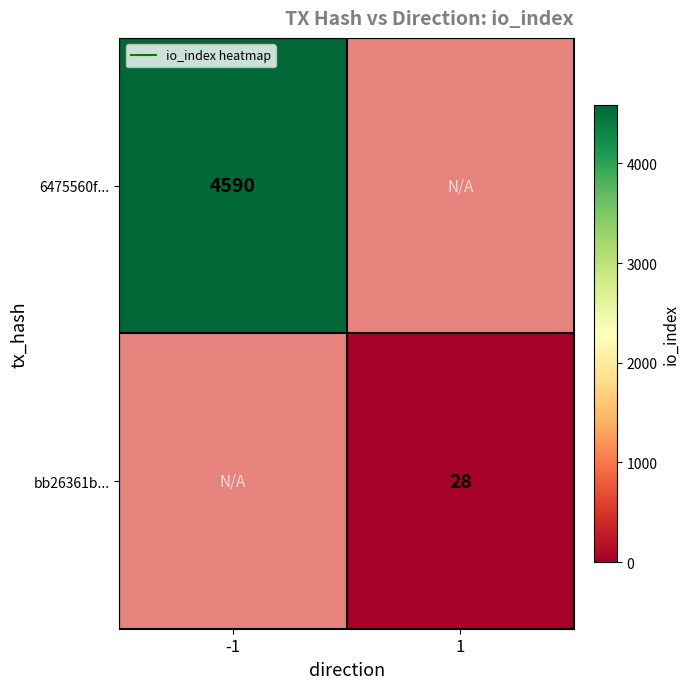

Where is 6475560f... nearest to the value 4590?

-1